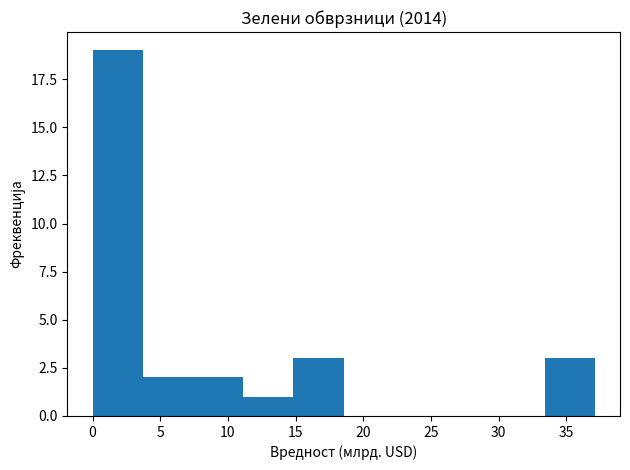

Reading left to right, list every bar in this chart as the range it spans on the x-axis followed by its height. Neither the bar edges nor the heights are printed on the chart, so give them approximately, as read against the axes.

0.0 to 3.5: 19
3.5 to 7.5: 2
7.5 to 11.0: 2
11.0 to 15.0: 1
15.0 to 18.5: 3
18.5 to 22.5: 0
22.5 to 26.0: 0
26.0 to 29.5: 0
29.5 to 33.5: 0
33.5 to 37.0: 3